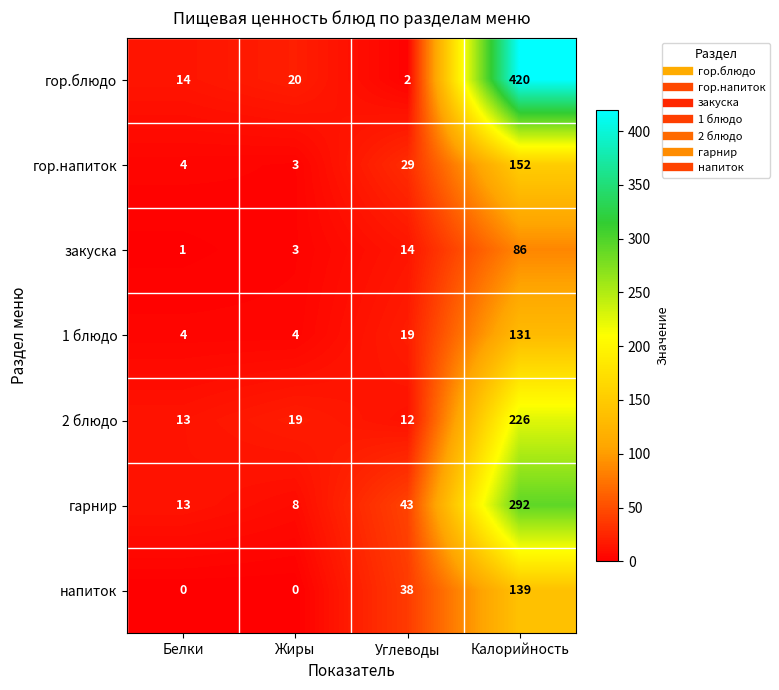

True or false: 2 блюдо has a value of 12 at Углеводы.

True